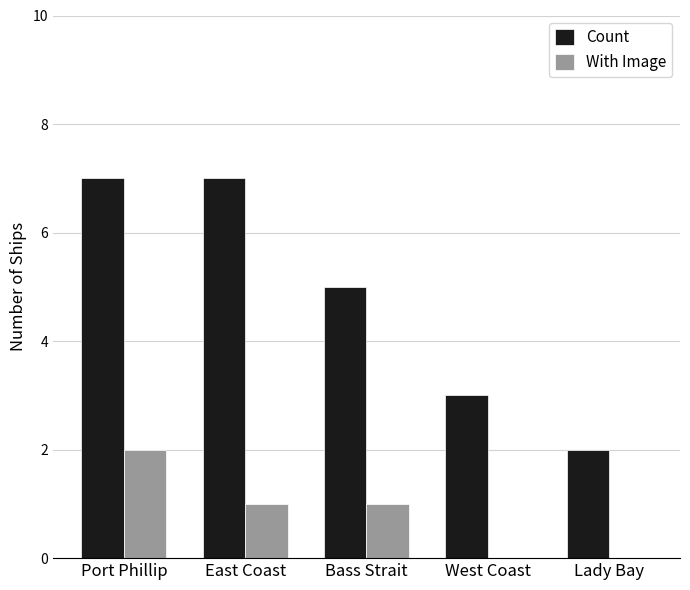

Count the With Image values in the range 0 to 1.

4